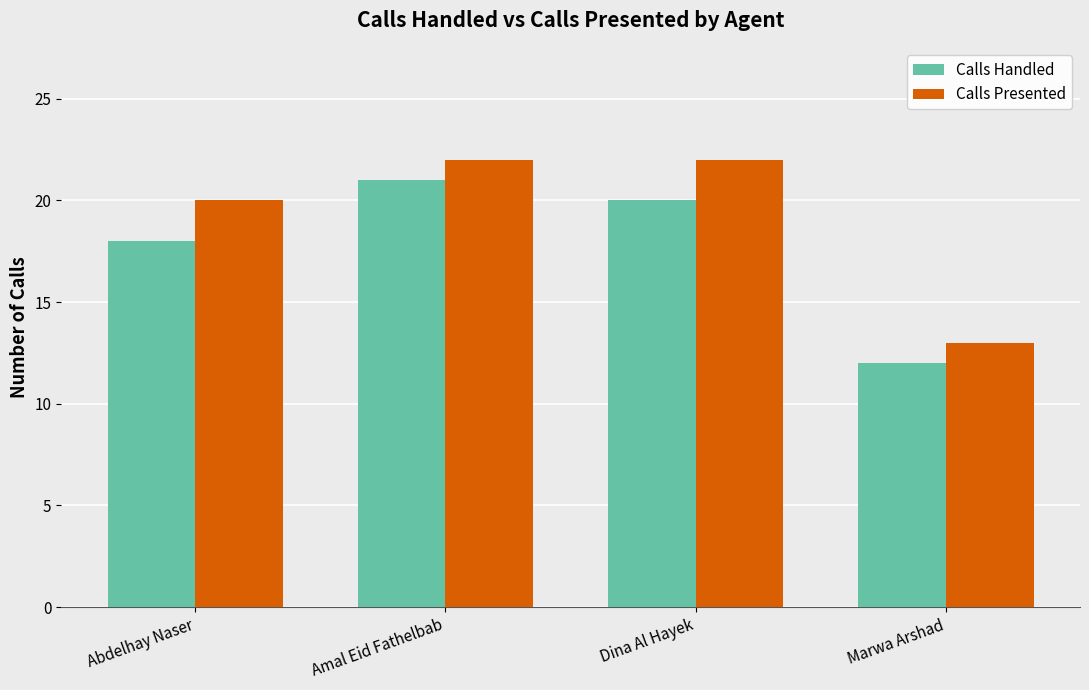

What is the value of the Calls Presented bar at the 4th from the left?

13